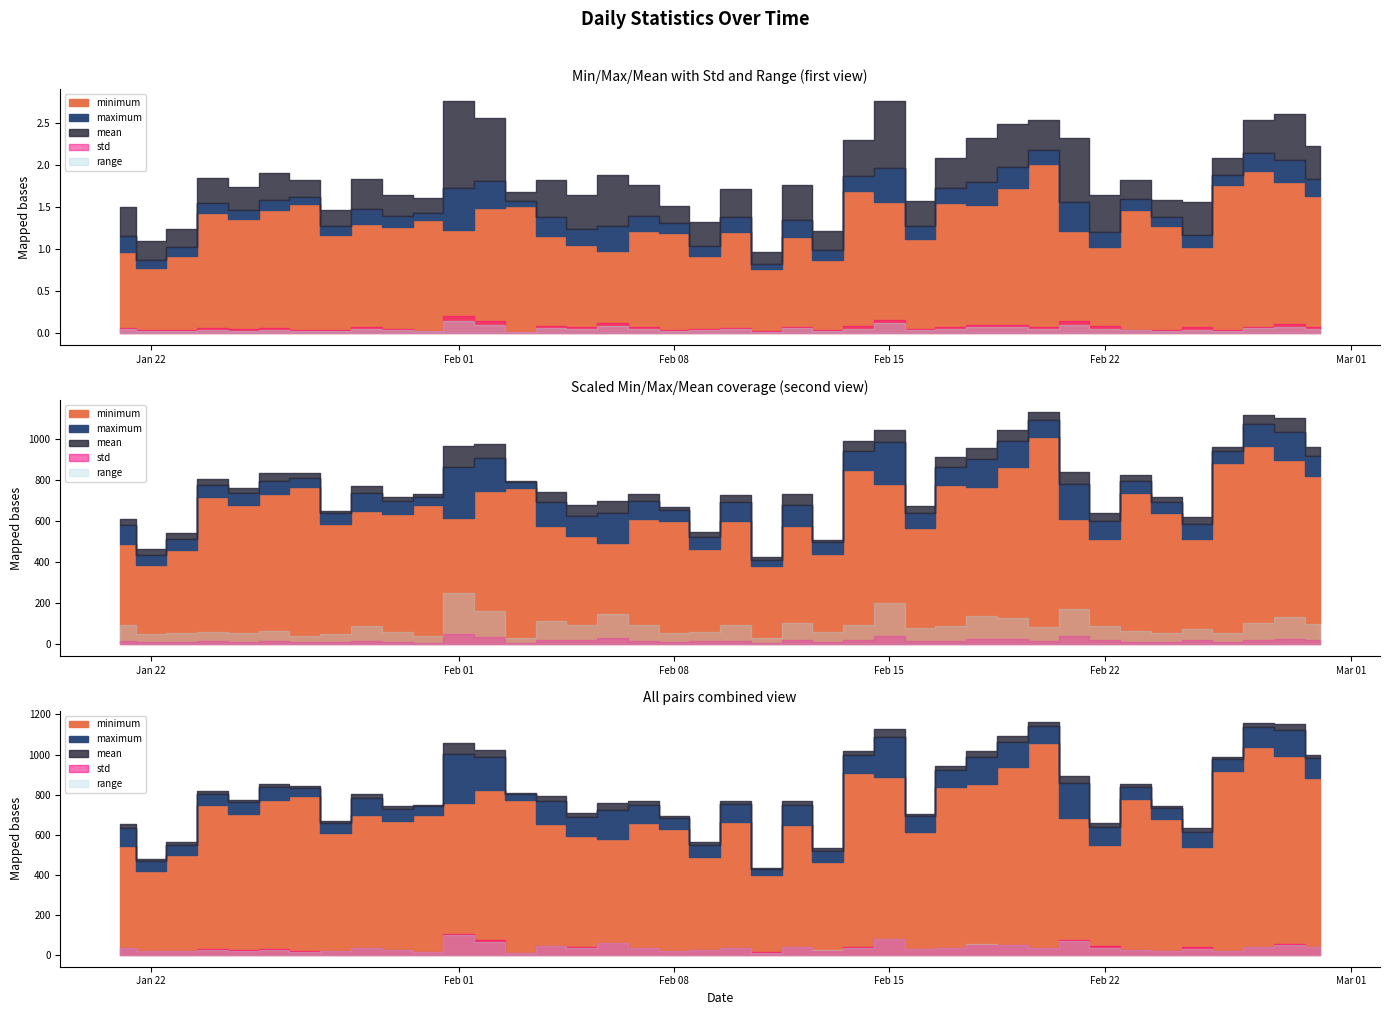

List the labels in order of mean value, largest first.

2024-02-20, 2024-02-27, 2024-02-28, 2024-02-19, 2024-02-26, 2024-02-14, 2024-02-15, 2024-02-29, 2024-02-18, 2024-02-17, 2024-02-02, 2024-01-27, 2024-02-23, 2024-02-03, 2024-01-26, 2024-02-01, 2024-01-24, 2024-01-25, 2024-01-31, 2024-01-29, 2024-02-21, 2024-02-24, 2024-01-30, 2024-02-10, 2024-02-07, 2024-02-04, 2024-02-12, 2024-02-08, 2024-02-16, 2024-01-28, 2024-02-05, 2024-02-06, 2024-02-22, 2024-01-21, 2024-02-25, 2024-01-23, 2024-02-09, 2024-02-13, 2024-01-22, 2024-02-11